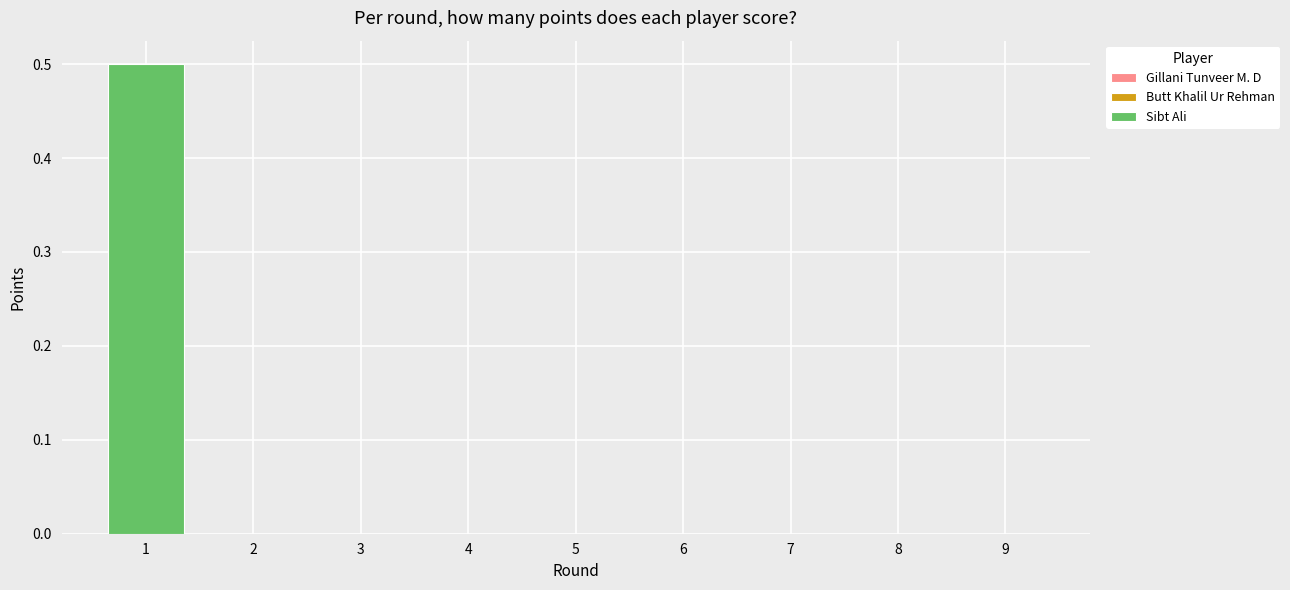

Reading left to right, extract all data points from this chart.

1=0.5	2=0.0	3=0.0	4=0.0	5=0.0	6=0.0	7=0.0	8=0.0	9=0.0